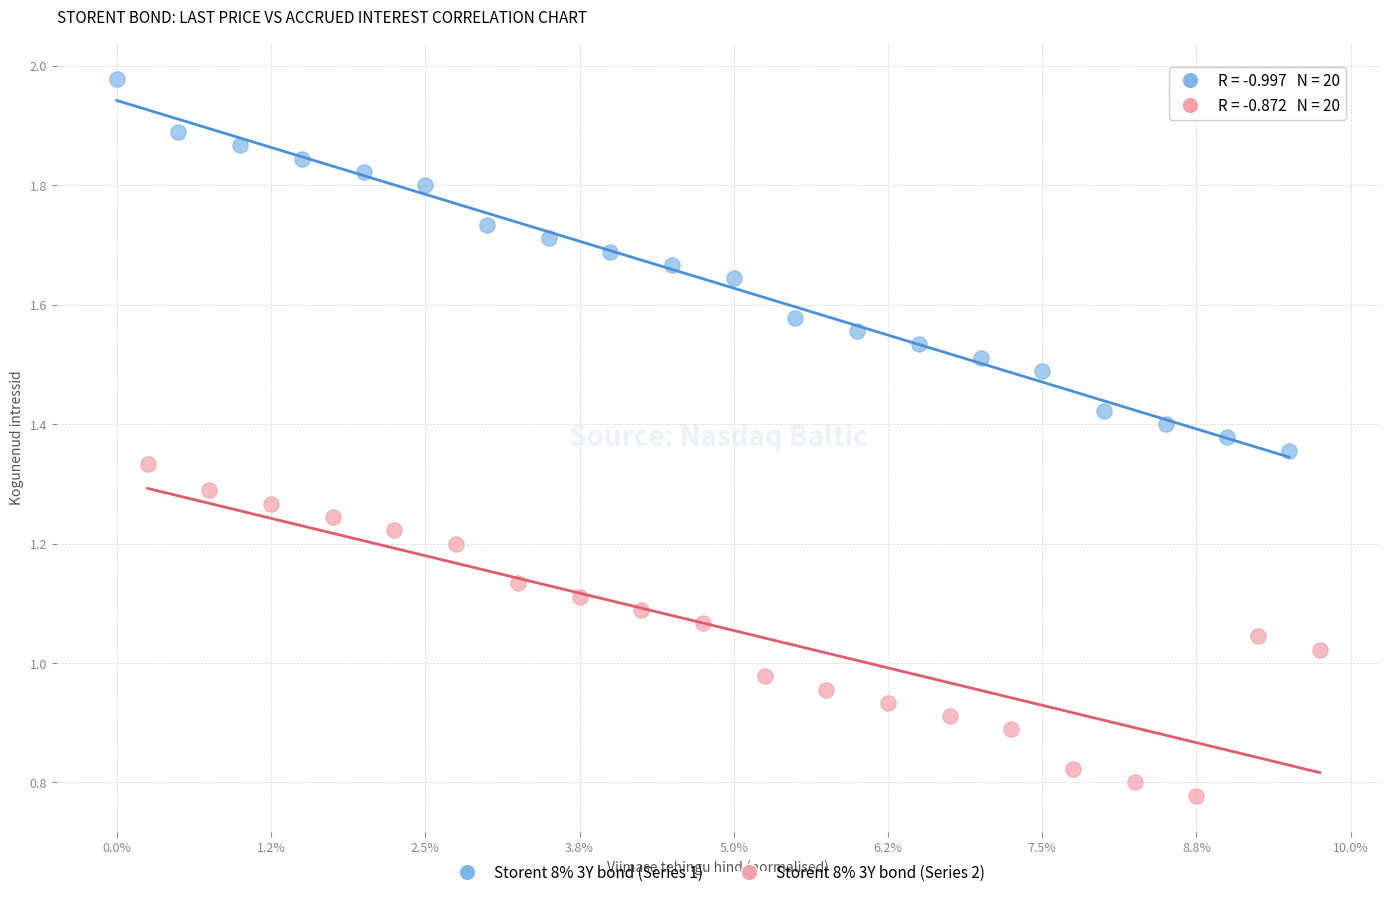

Which series has the largest Y range (max minus min)?

Storent 8% 3Y bond (Series 1)